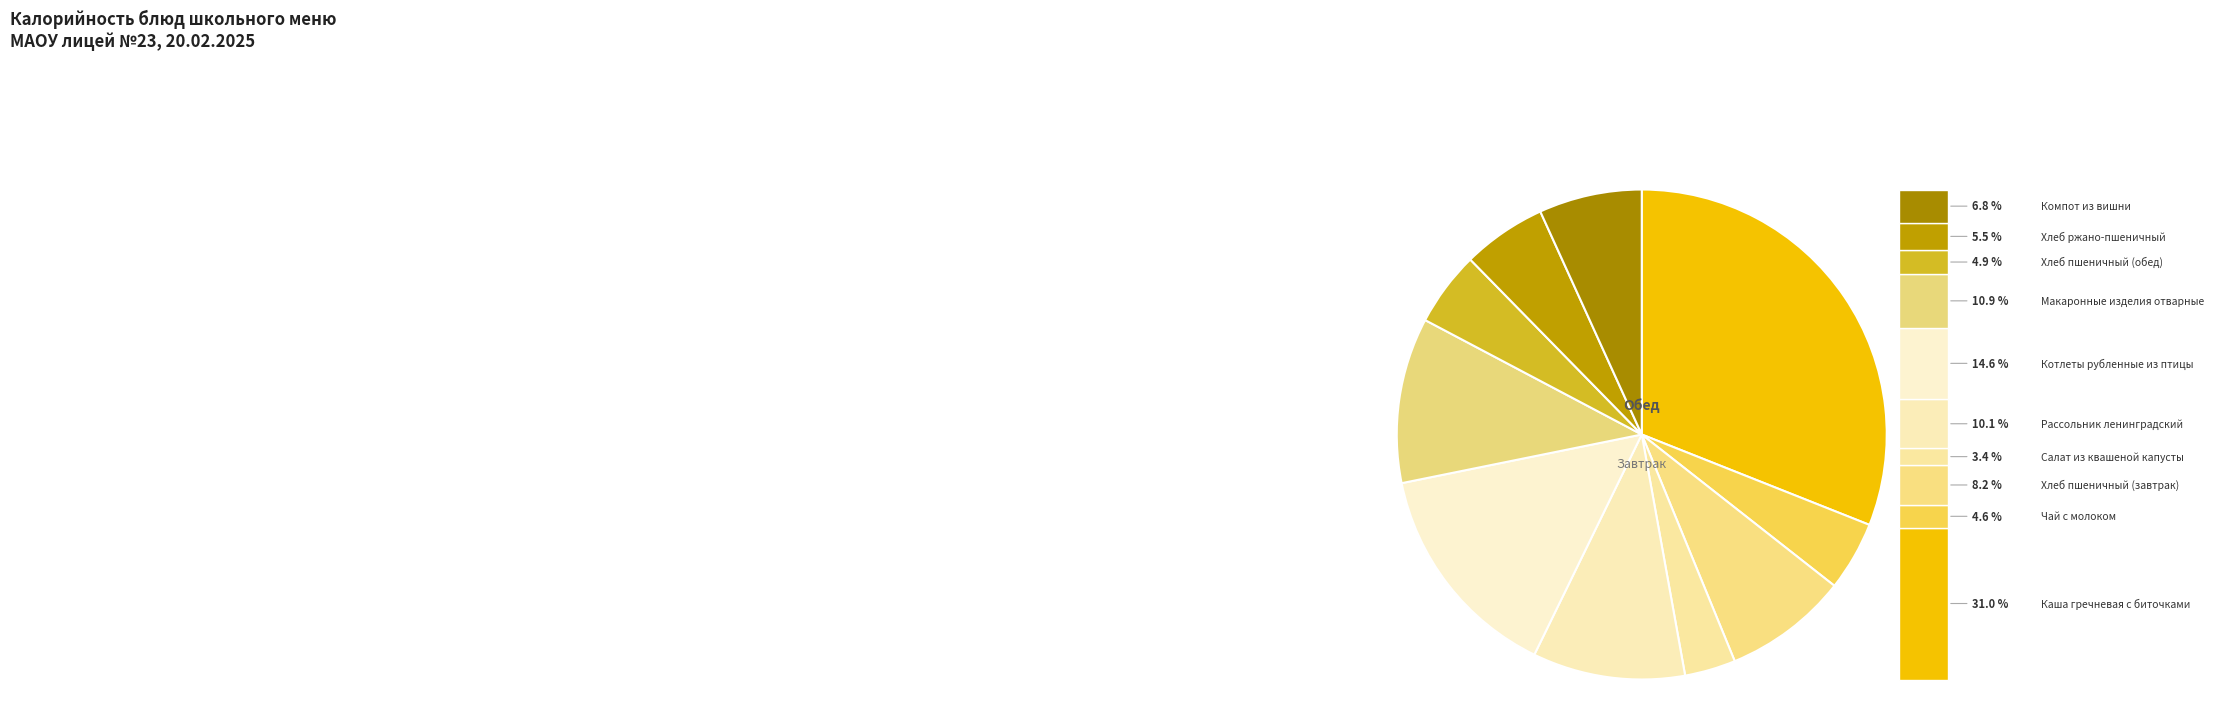

Count the number of slices in the pie.

10